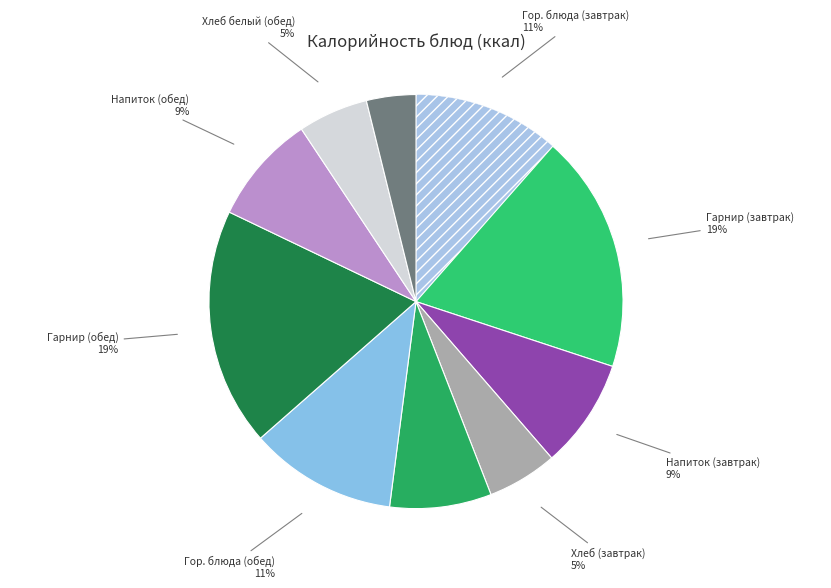

How many segments does this pie chart have?

10